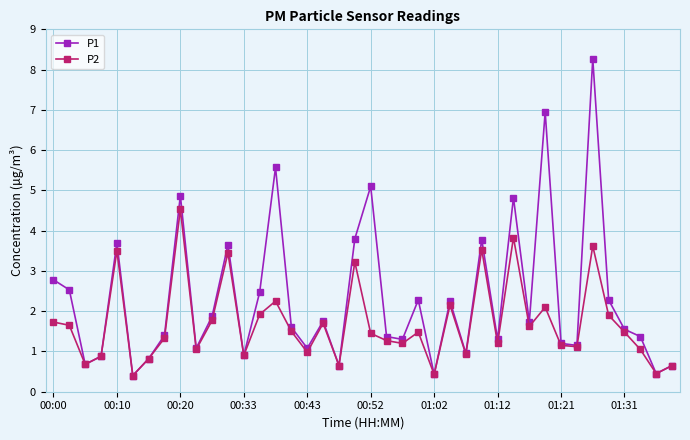

What is the value of the P2 point at the 27th from the left?

0.9